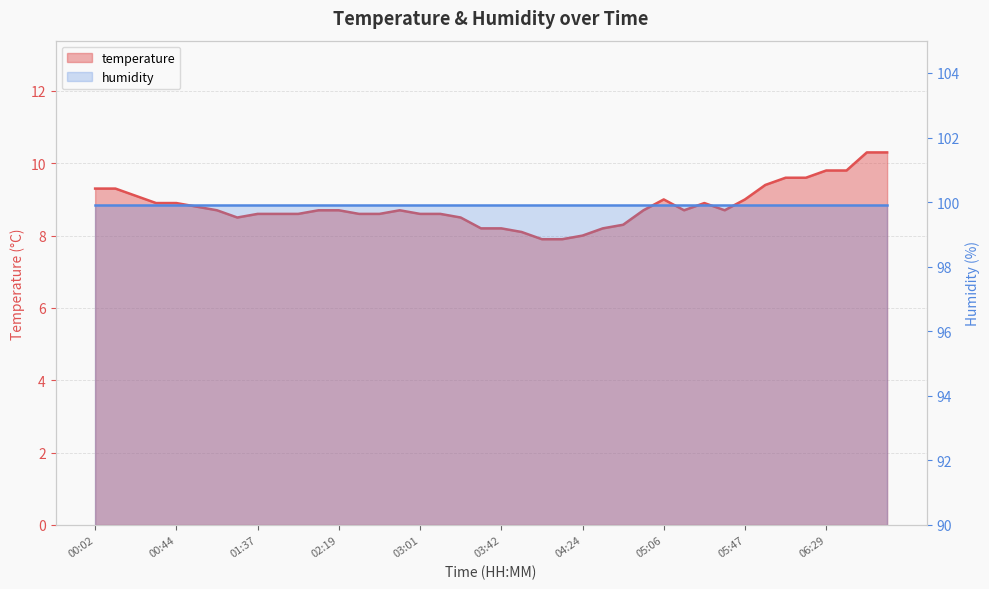

What is the change in value from 01:58 to 05:47?

+0.4